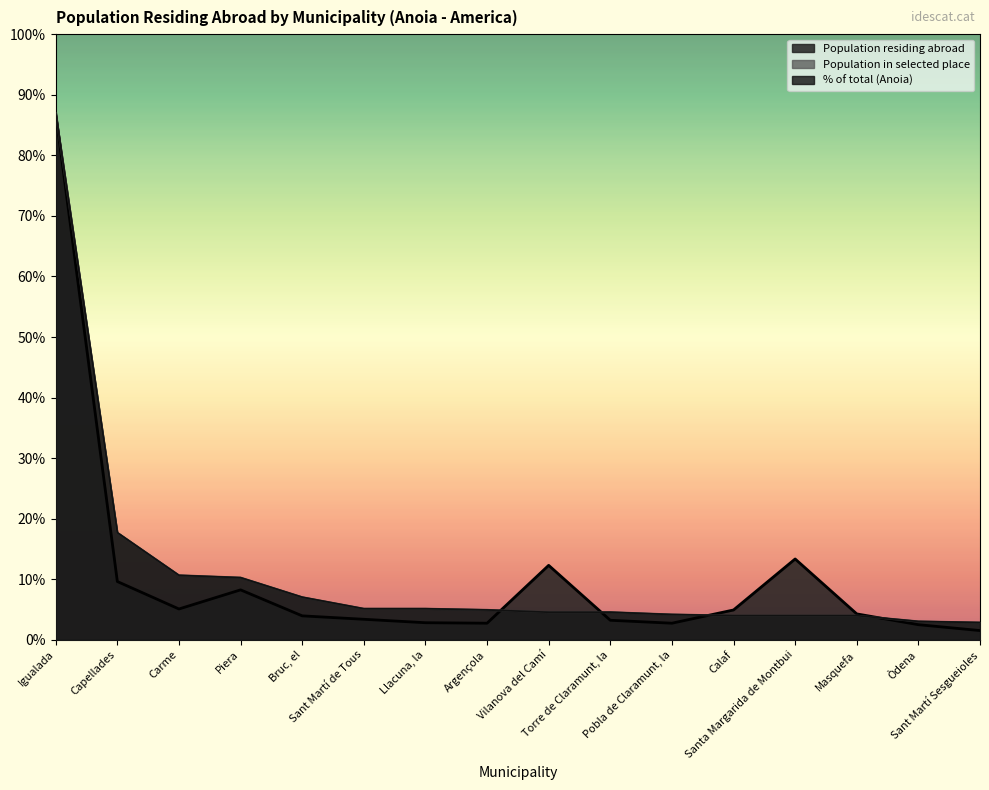

Between Torre de Claramunt, la and Masquefa, which series saw the biggest shift?

Population residing abroad